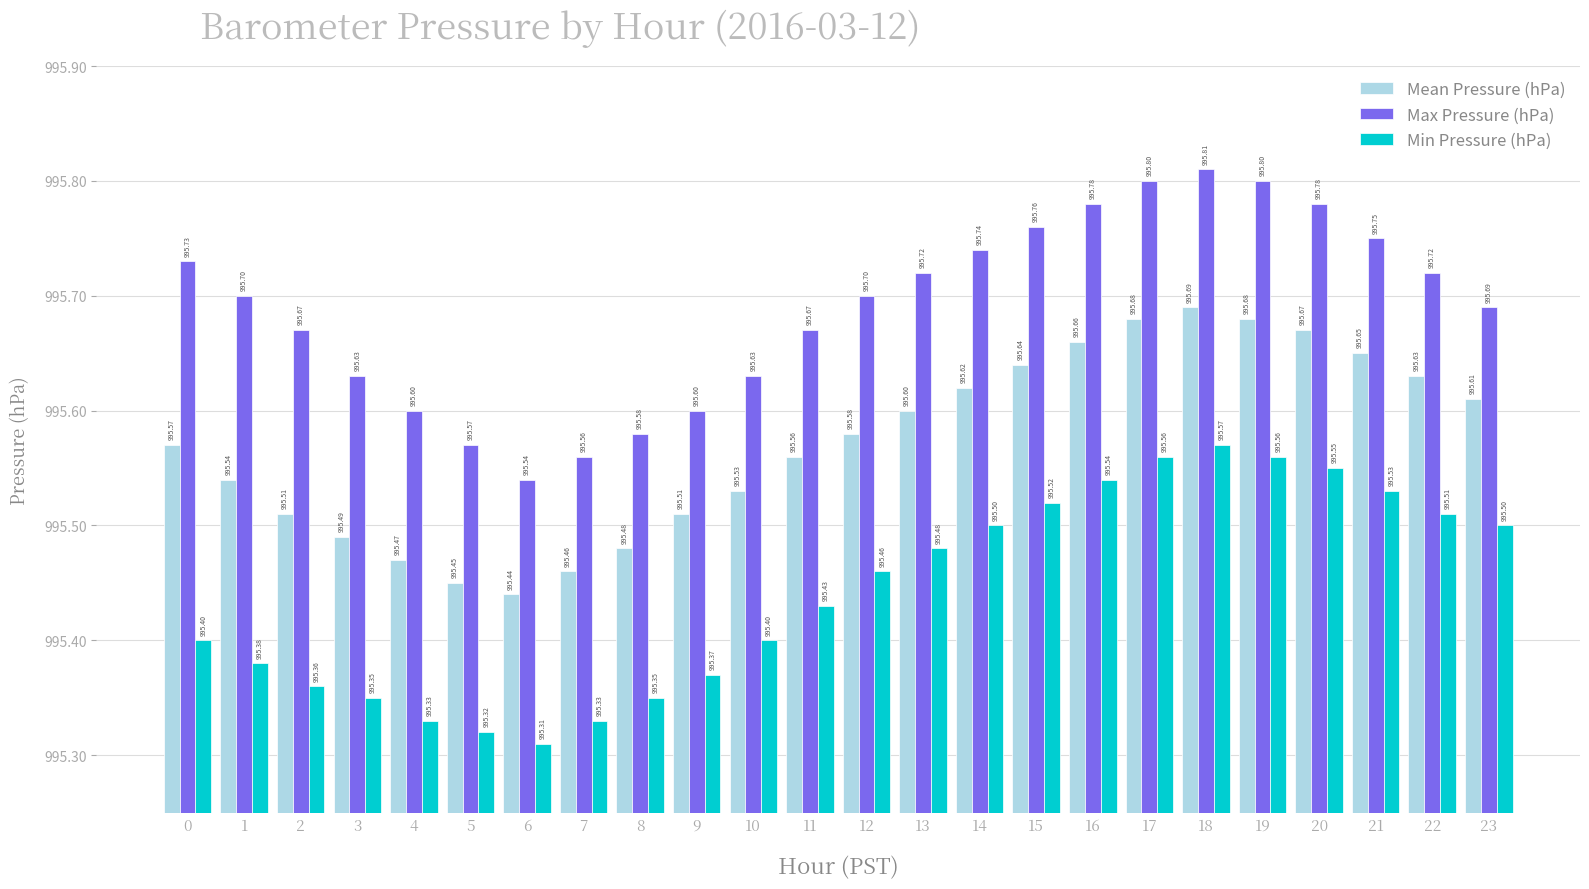

Rank the series by their maximum value, from highest to lowest.

Max Pressure (hPa), Mean Pressure (hPa), Min Pressure (hPa)